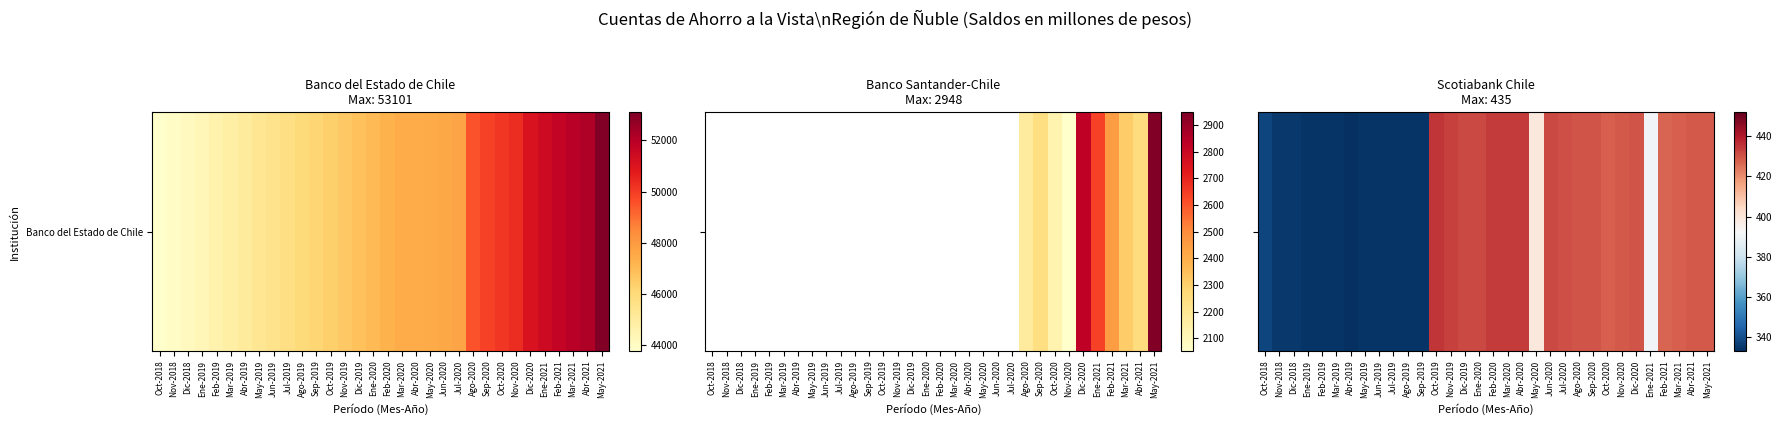

Is it true that the value at Ago-2020 is 645?

False